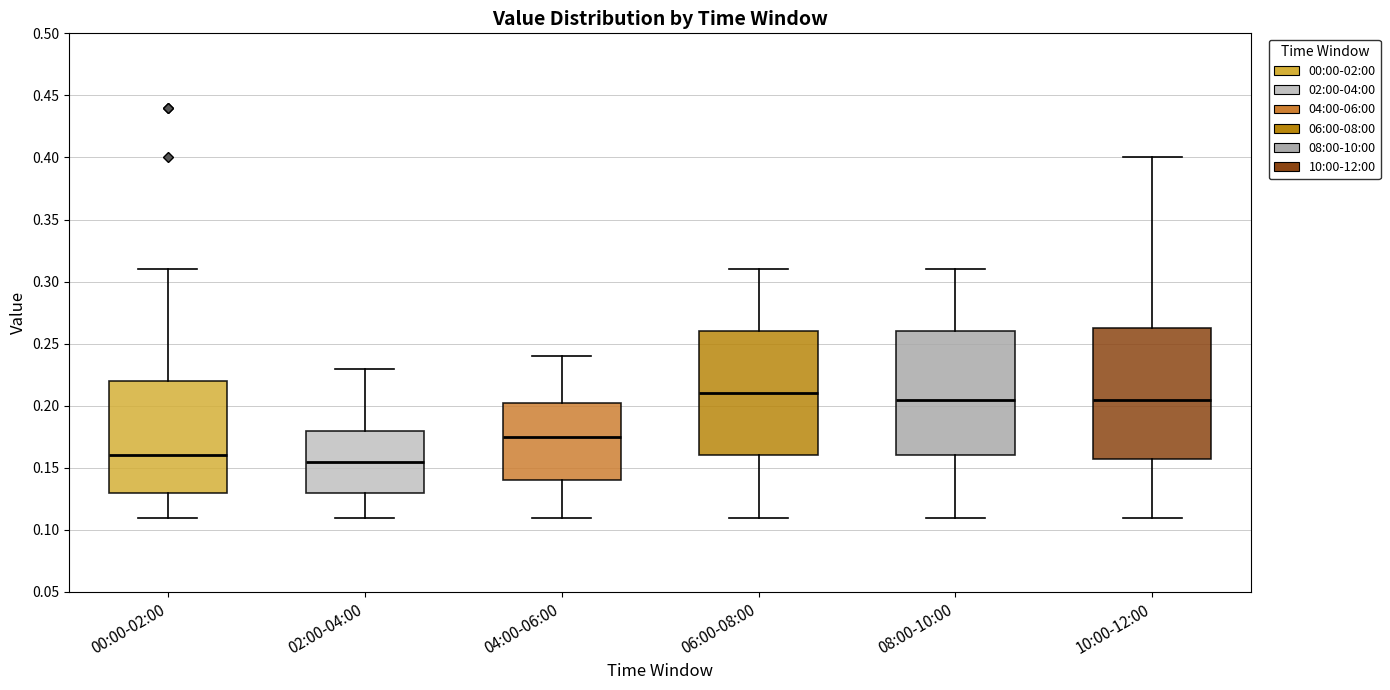

Reading left to right, read every box against the y-axis: the position of its median line, the range the box covers, and the ends of its whiskers. The values are not printed on the chart, so give them approximately, as read against the axis.

00:00-02:00: median 0.160, box 0.130 to 0.220, whiskers 0.110 to 0.310
02:00-04:00: median 0.155, box 0.130 to 0.180, whiskers 0.110 to 0.230
04:00-06:00: median 0.175, box 0.140 to 0.205, whiskers 0.110 to 0.240
06:00-08:00: median 0.210, box 0.160 to 0.260, whiskers 0.110 to 0.310
08:00-10:00: median 0.205, box 0.160 to 0.260, whiskers 0.110 to 0.310
10:00-12:00: median 0.205, box 0.160 to 0.265, whiskers 0.110 to 0.400